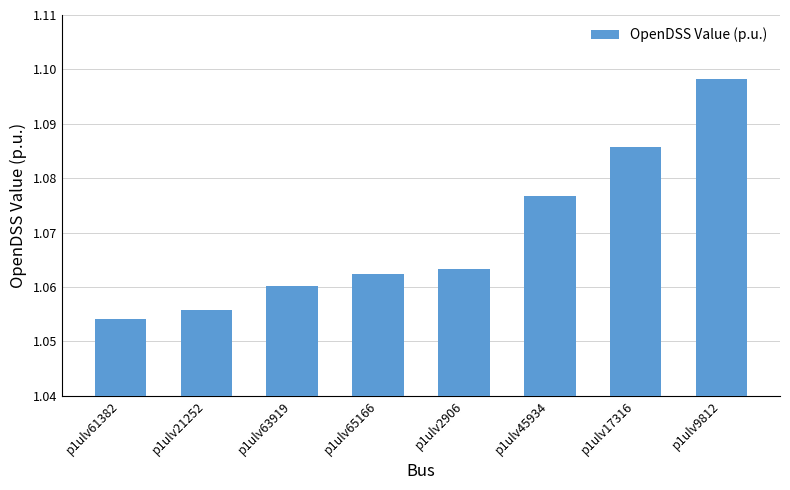

What is the label of the 3rd bar from the right?

p1ulv45934